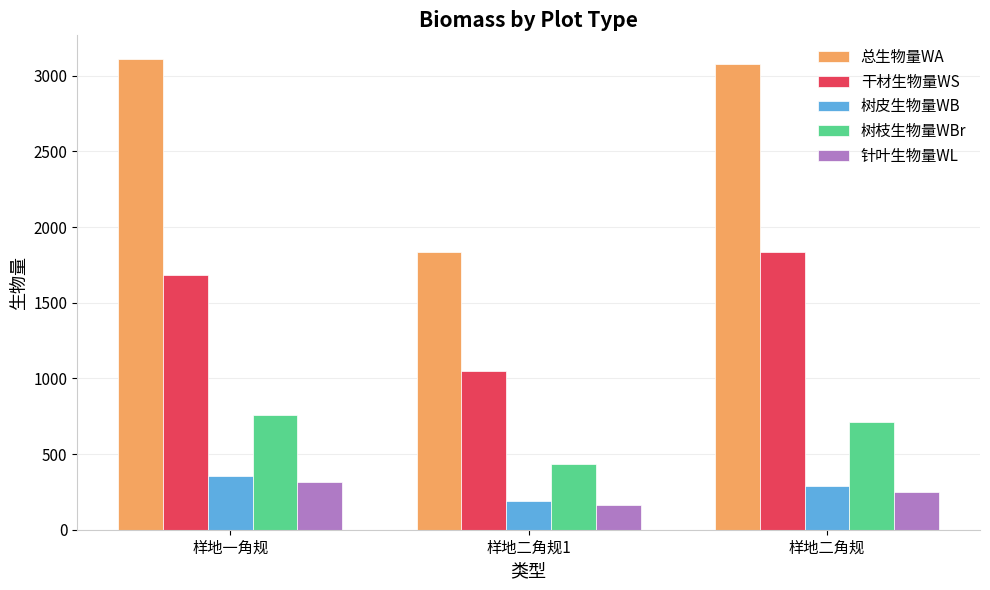

Which series has the largest range (max minus min)?

总生物量WA